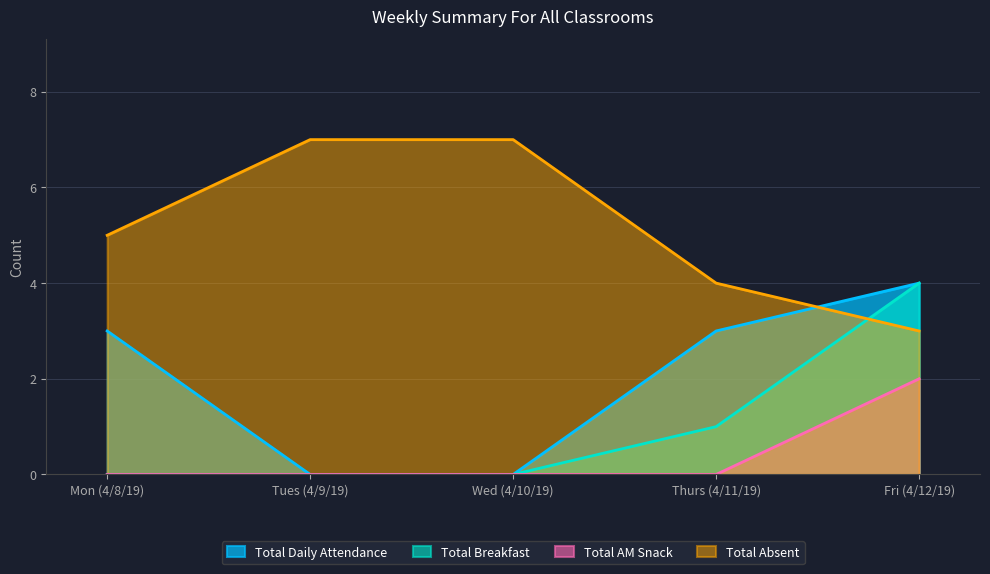

How many lines are shown in the chart?

4